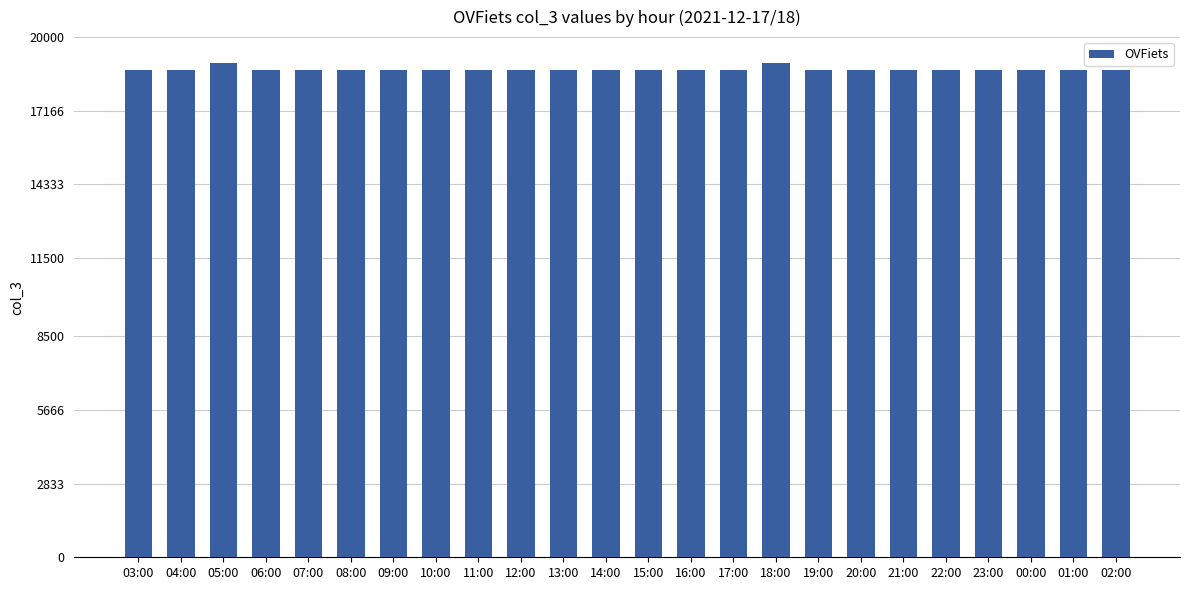

What is the difference between the maximum and minimum values?

288